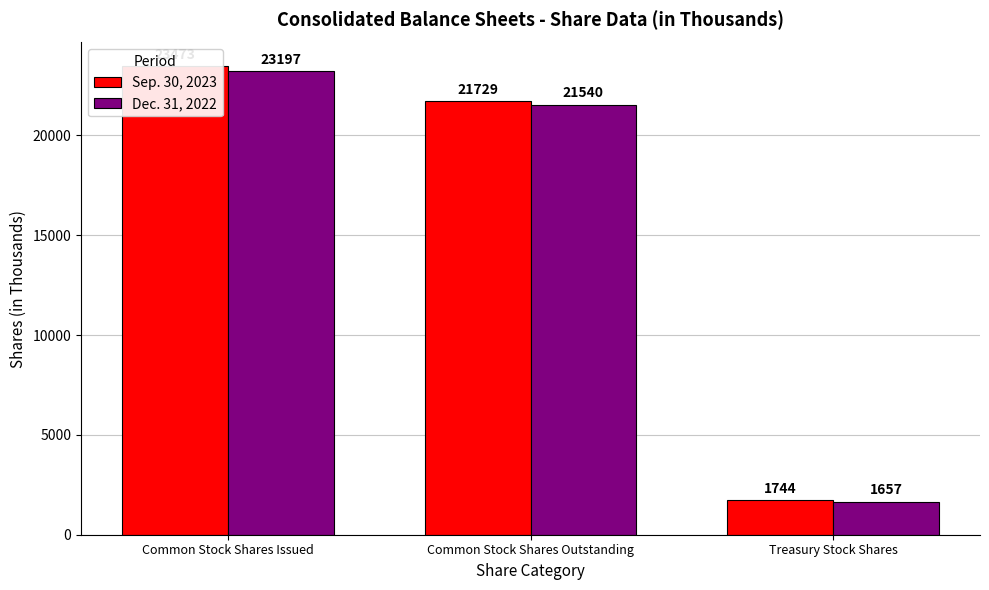

Reading right to left, list all the values displayed in this chart.

Sep. 30, 2023: 1744	21729	23473
Dec. 31, 2022: 1657	21540	23197